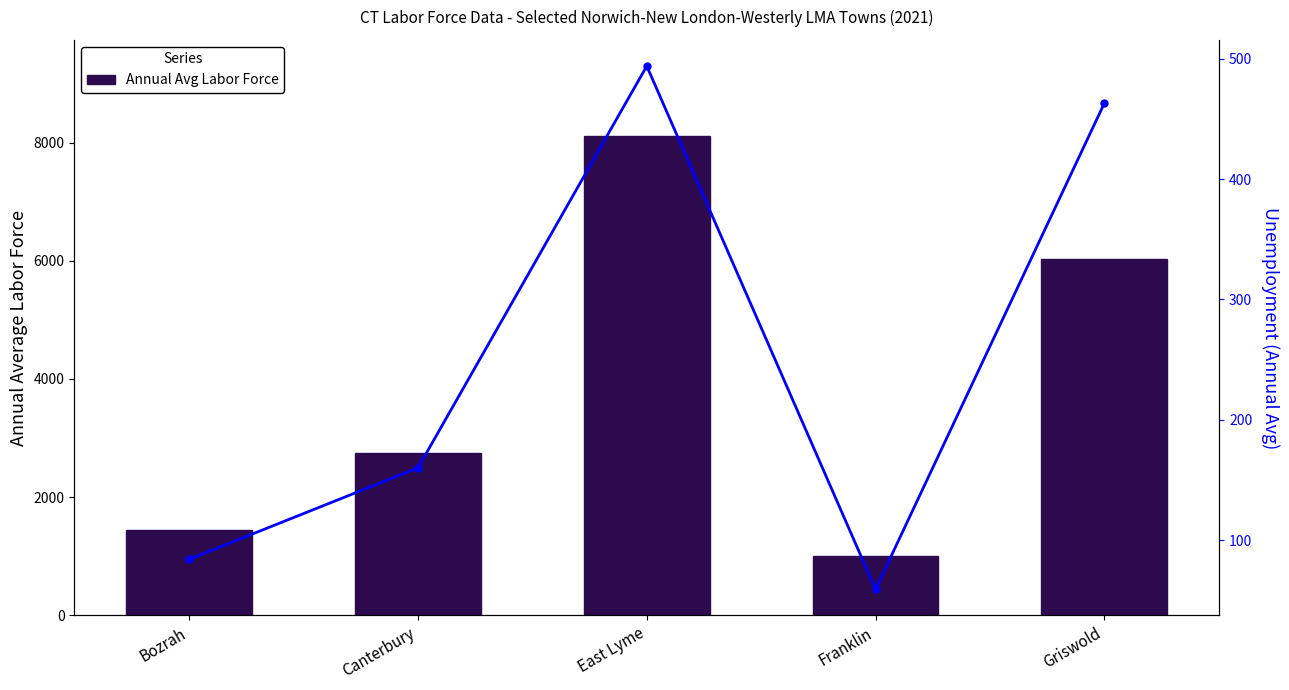

Which series has the widest spread of values?

Annual Avg Labor Force